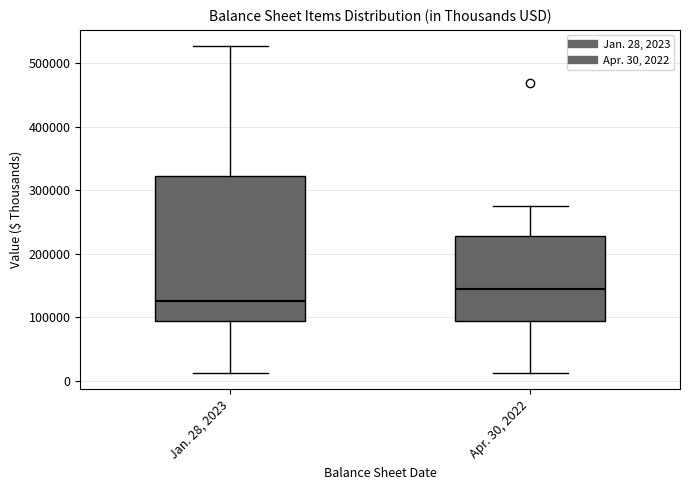

Comparing the boxes themselves (not the whiskers), which one is the tallest?

Jan. 28, 2023